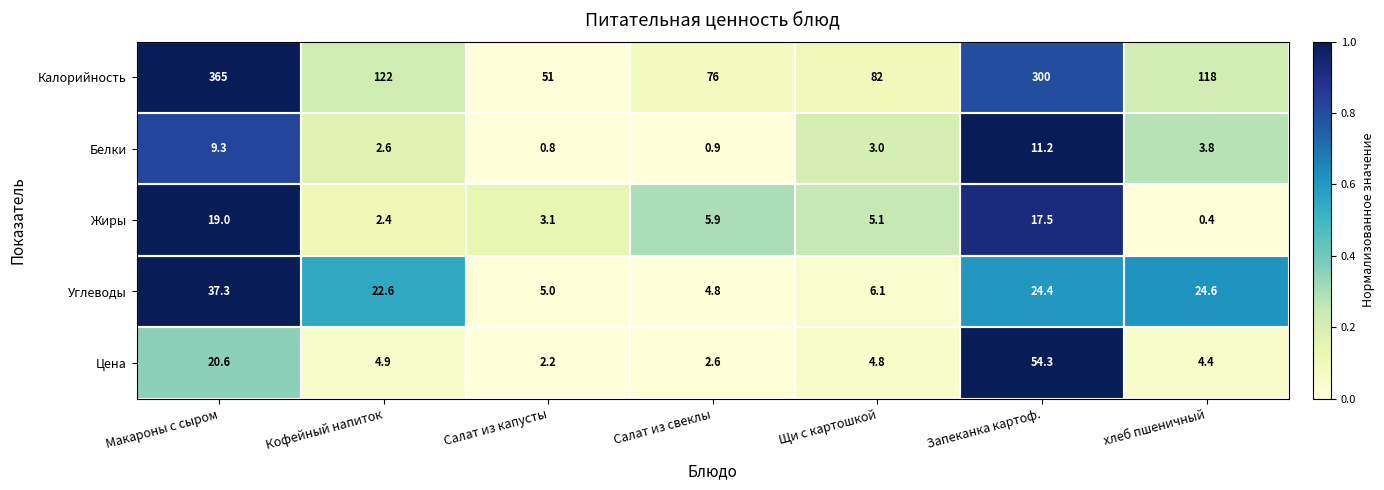

What is the difference between the highest and lowest values at Салат из свеклы?

75.1